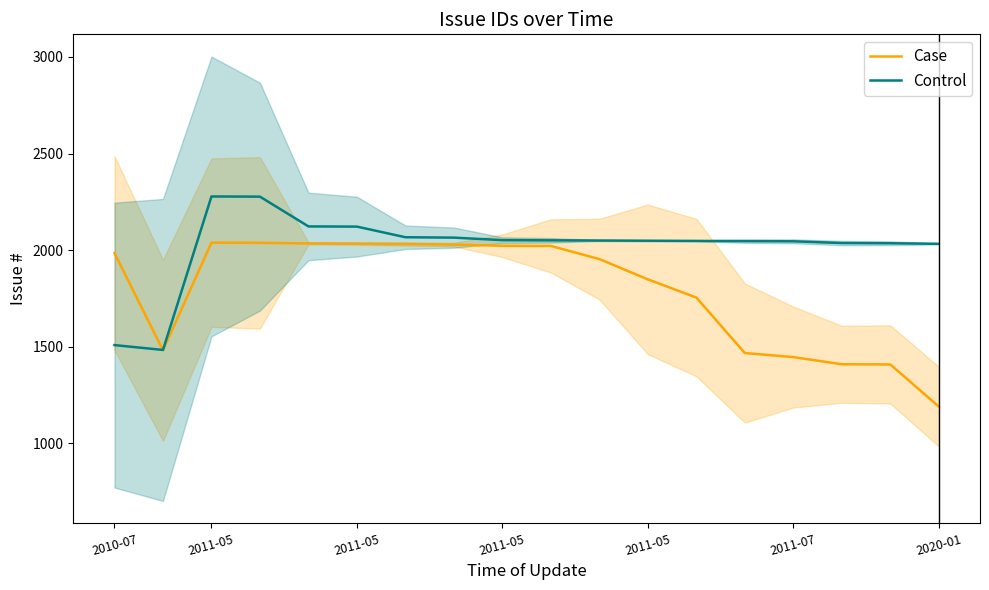

At which label does Case reach its peak?

2011-05